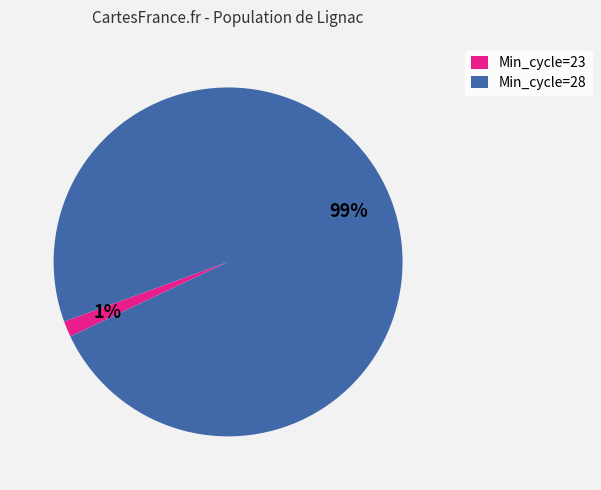

To the nearest percent, what is the combined percentage of Min_cycle=28 and Min_cycle=23?

100%